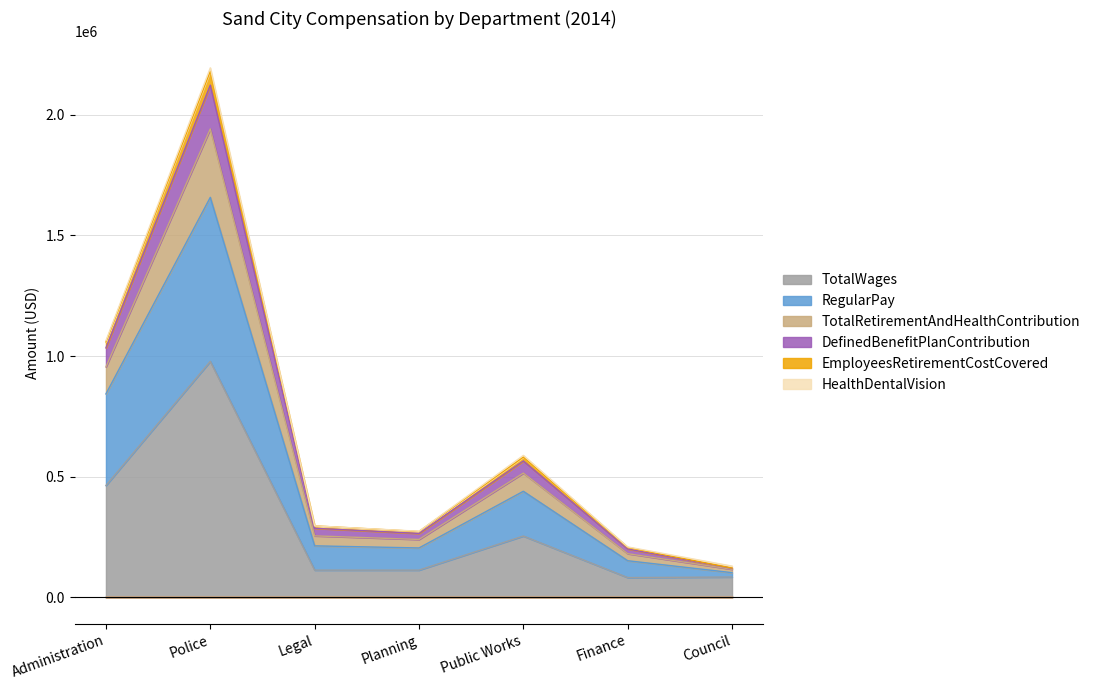

What is the label of the 6th point from the right?

Police